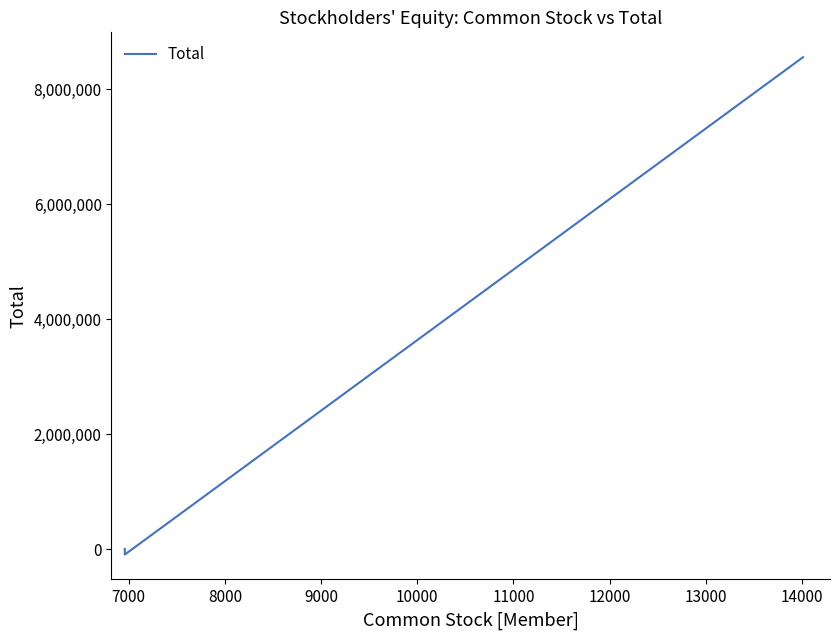

What is the minimum value shown in the chart?

-96376